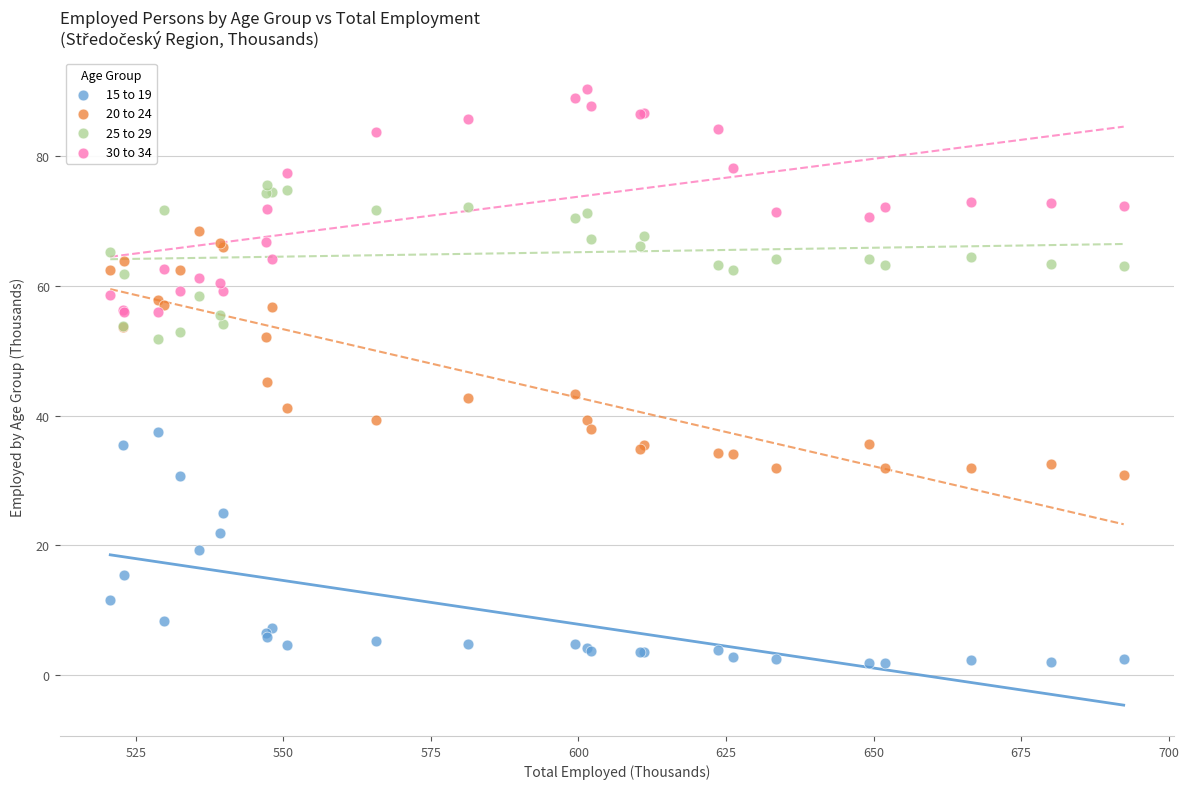

Which series has the widest spread of Y values?

20 to 24